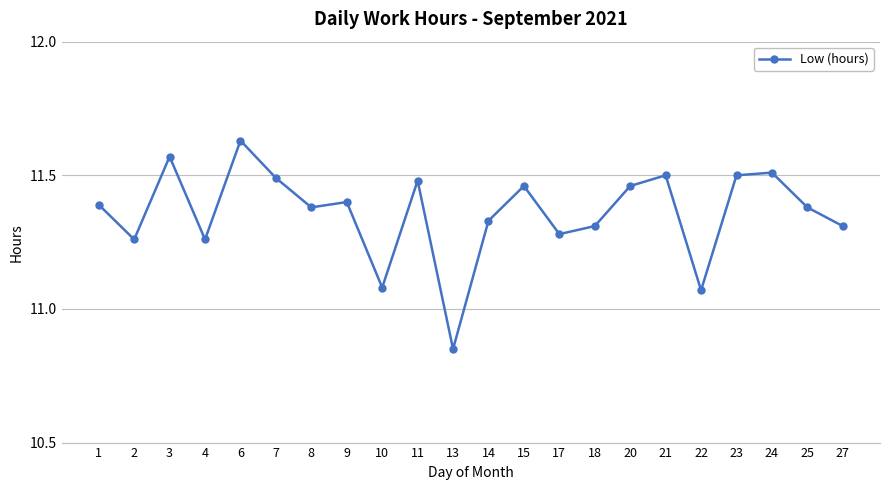

Is it true that the value at 9 is 11.4?

True